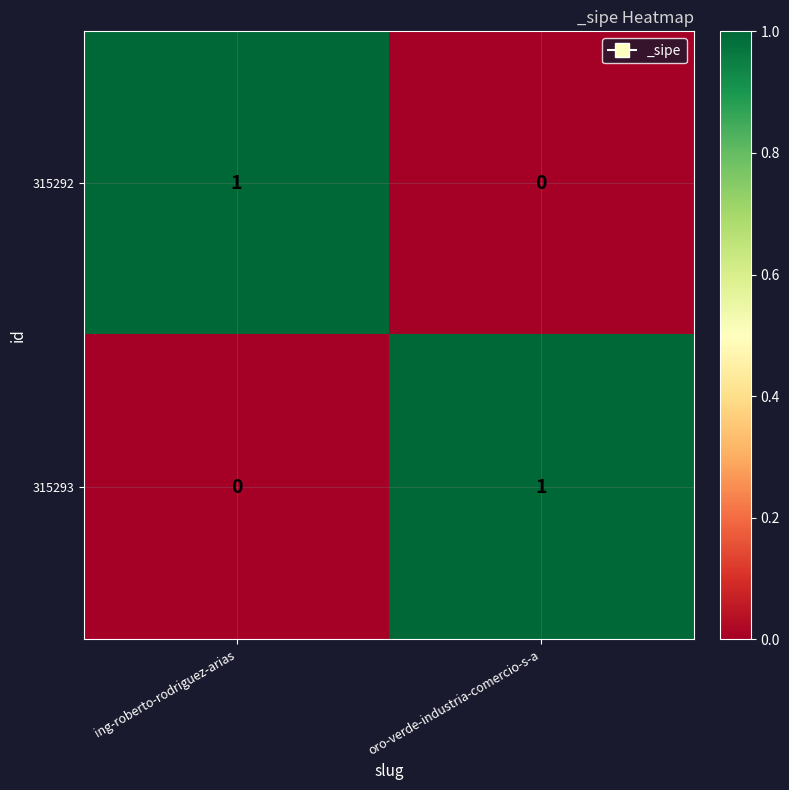

How many data points does each series have?

2